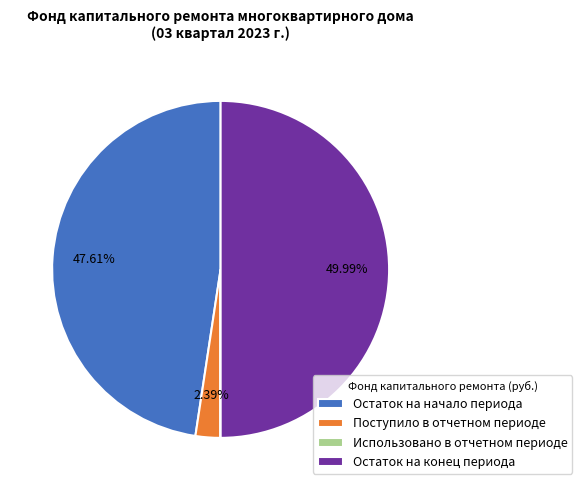

Which category has the biggest portion of the pie?

Остаток на конец периода